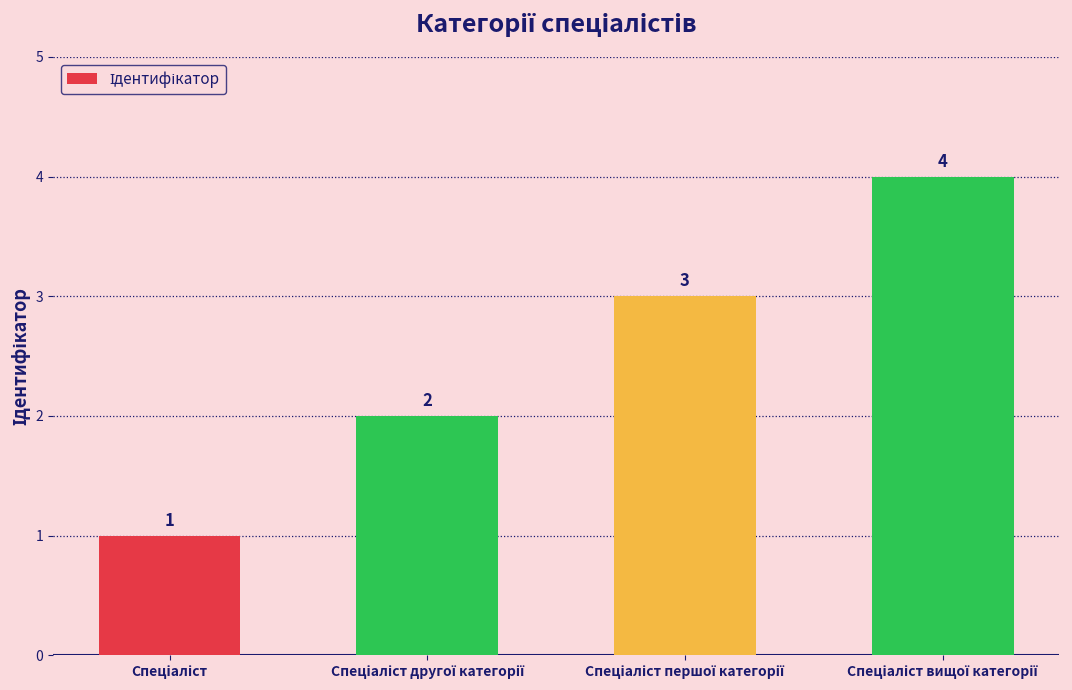

Count the values in the range 2 to 4.

3